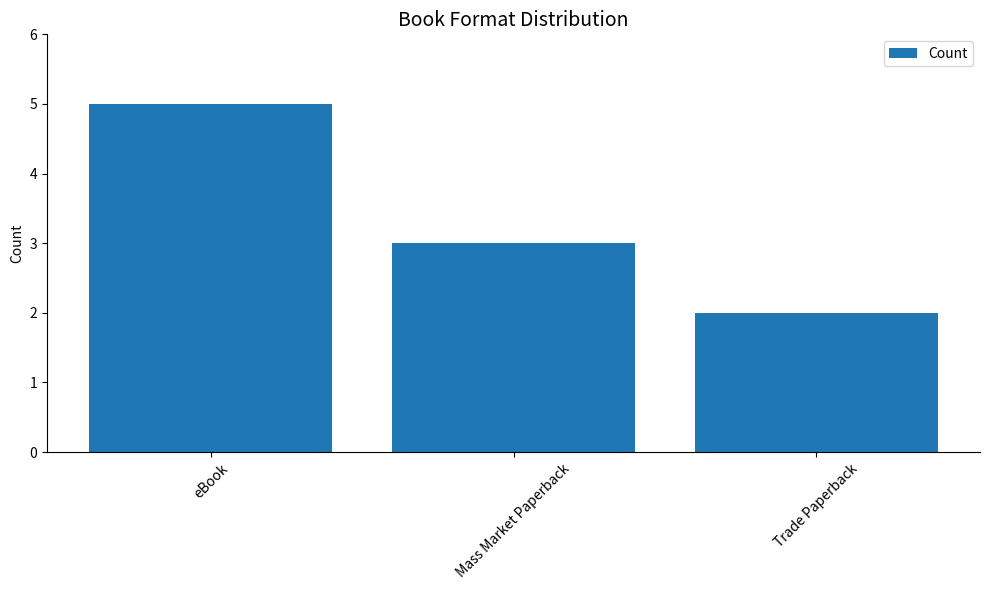

Where does the data first go above 3?

eBook